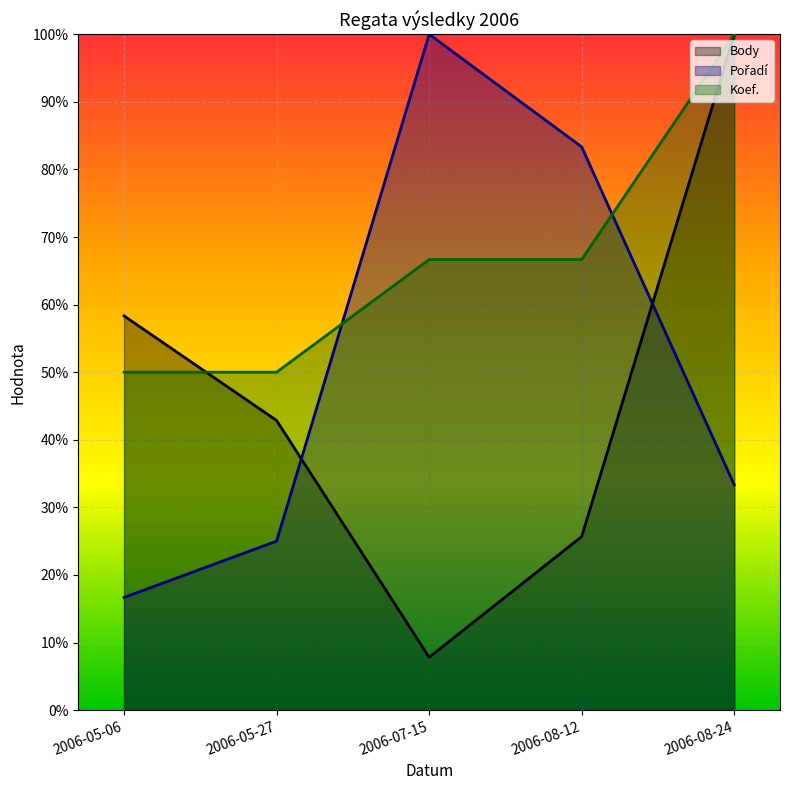

What is the difference between the second highest and second lowest values in the Koef. series?

0.2